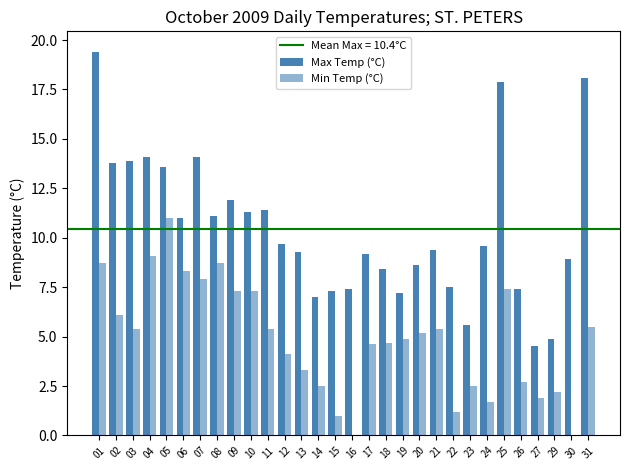

Rank the series by their average value, from highest to lowest.

Max Temp (°C), Min Temp (°C)